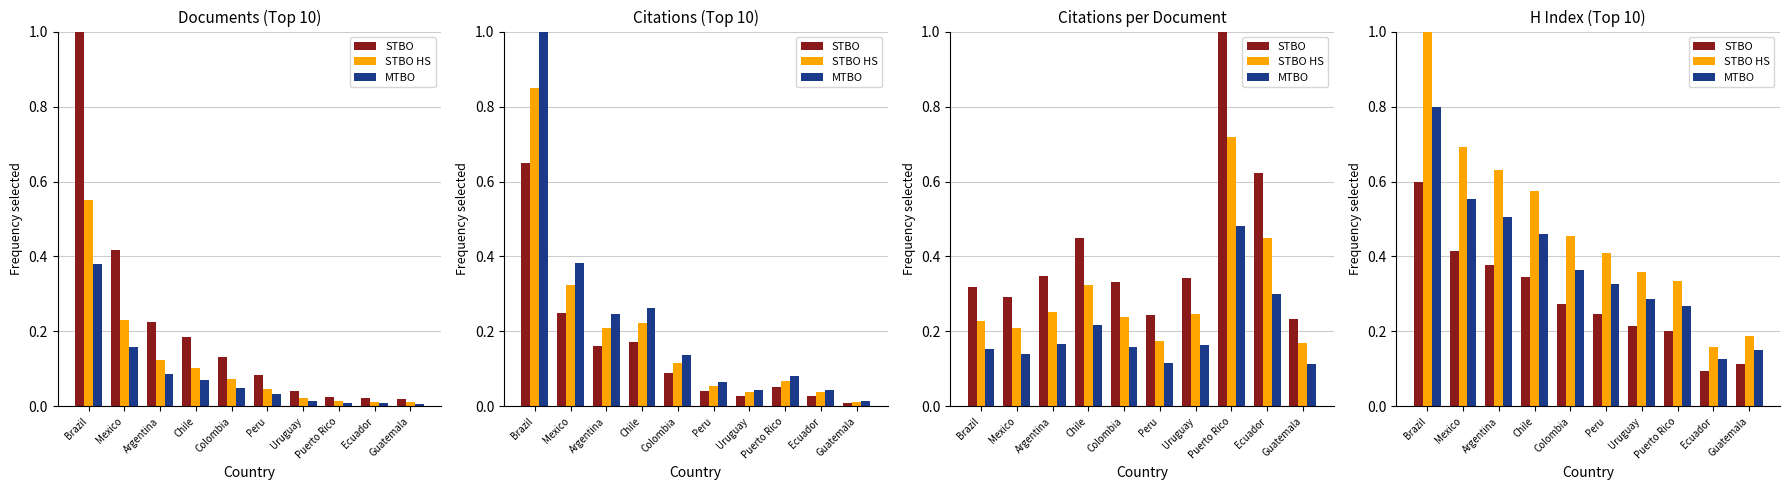

Rank the series at Argentina from highest to lowest value.

STBO HS, MTBO, STBO